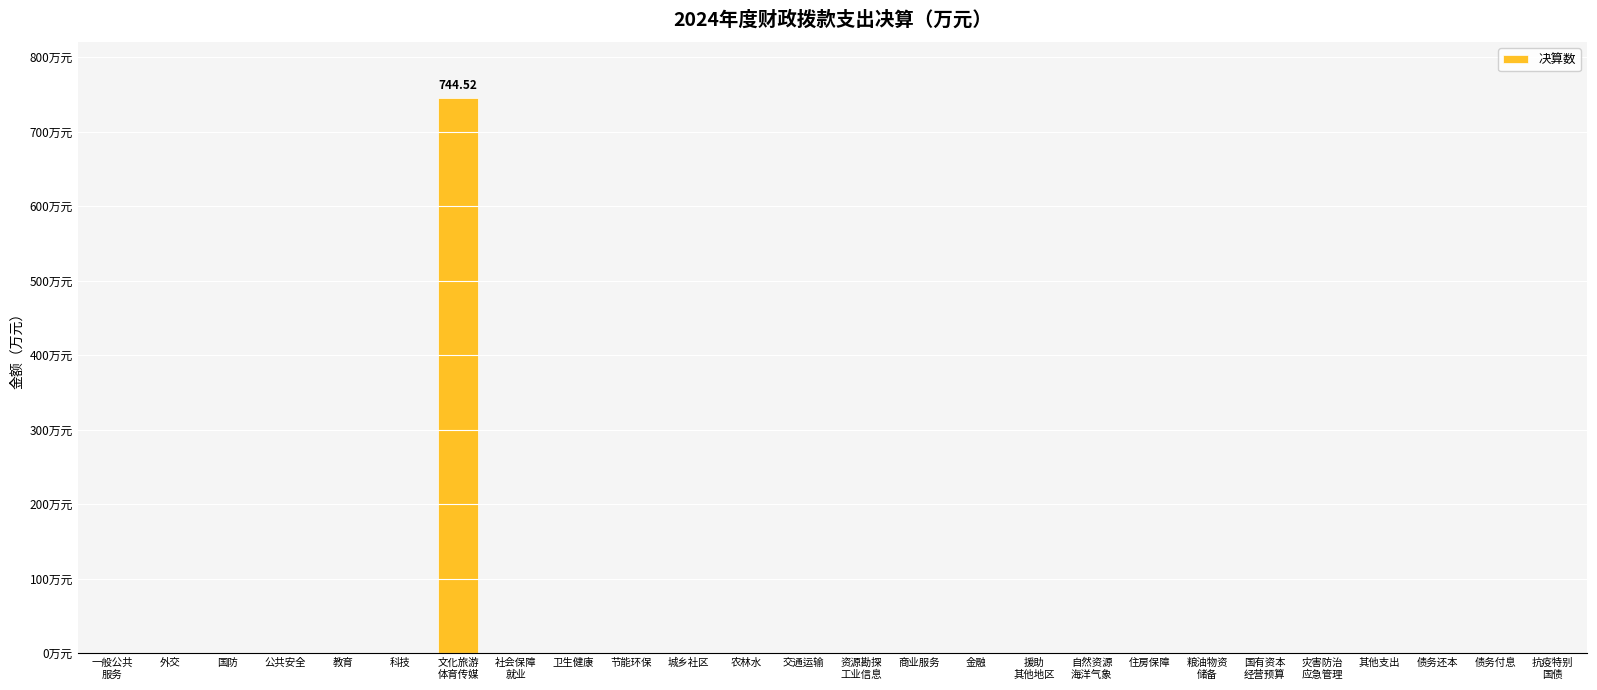

Are the bars horizontal?

No